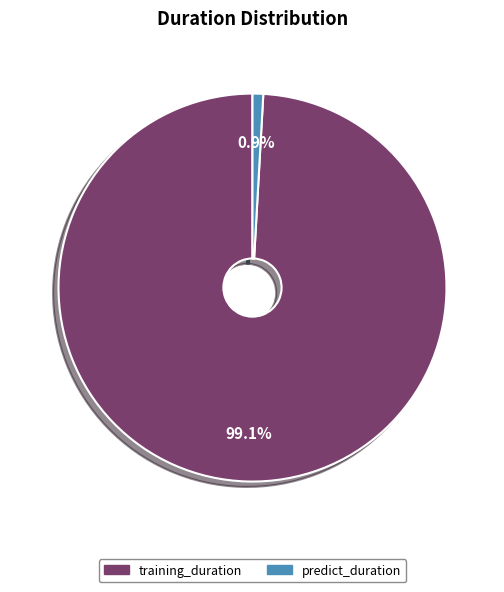

To the nearest percent, what is the difference between the largest and smallest slice percentages?

98%